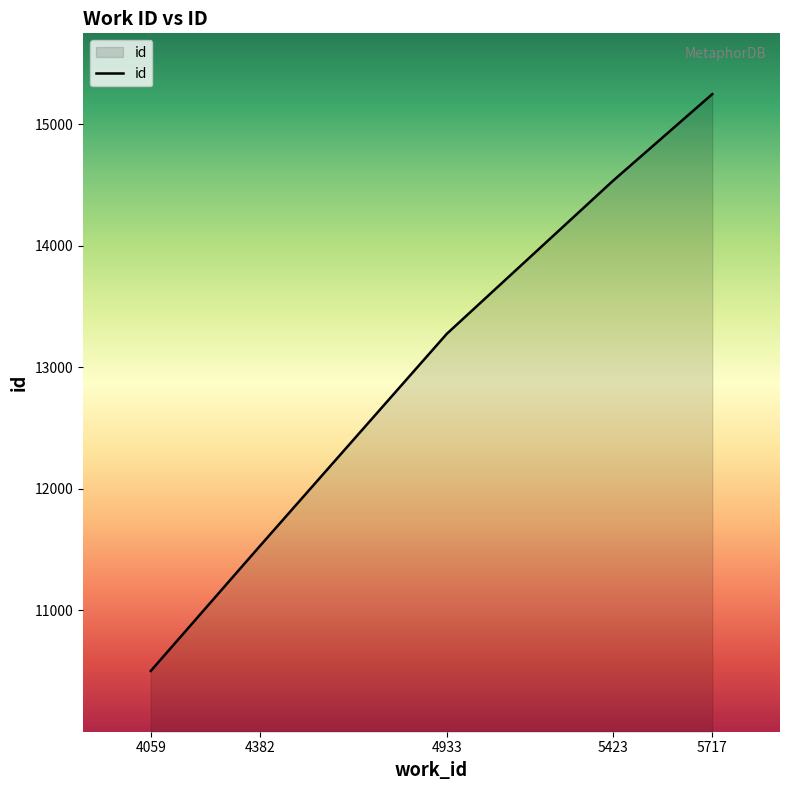

Reading right to left, what are all the values shown in this chart?

15246	14531	13274	11531	10501